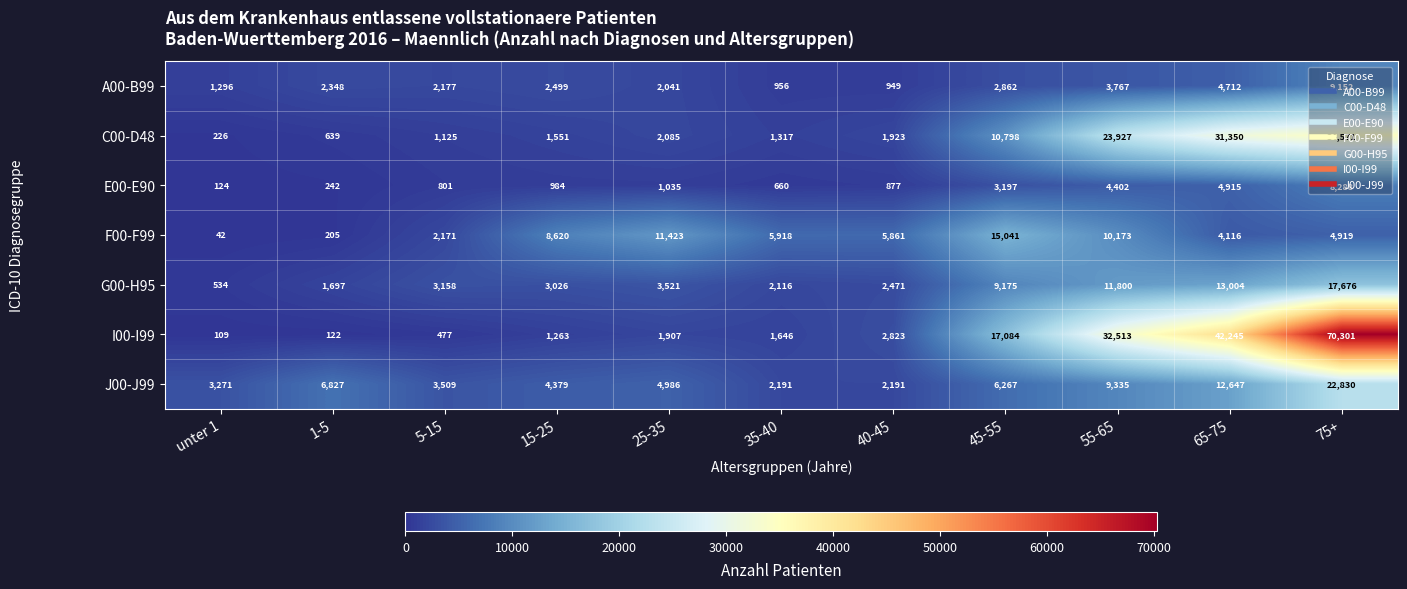

Which series has the widest spread of values?

I00-I99